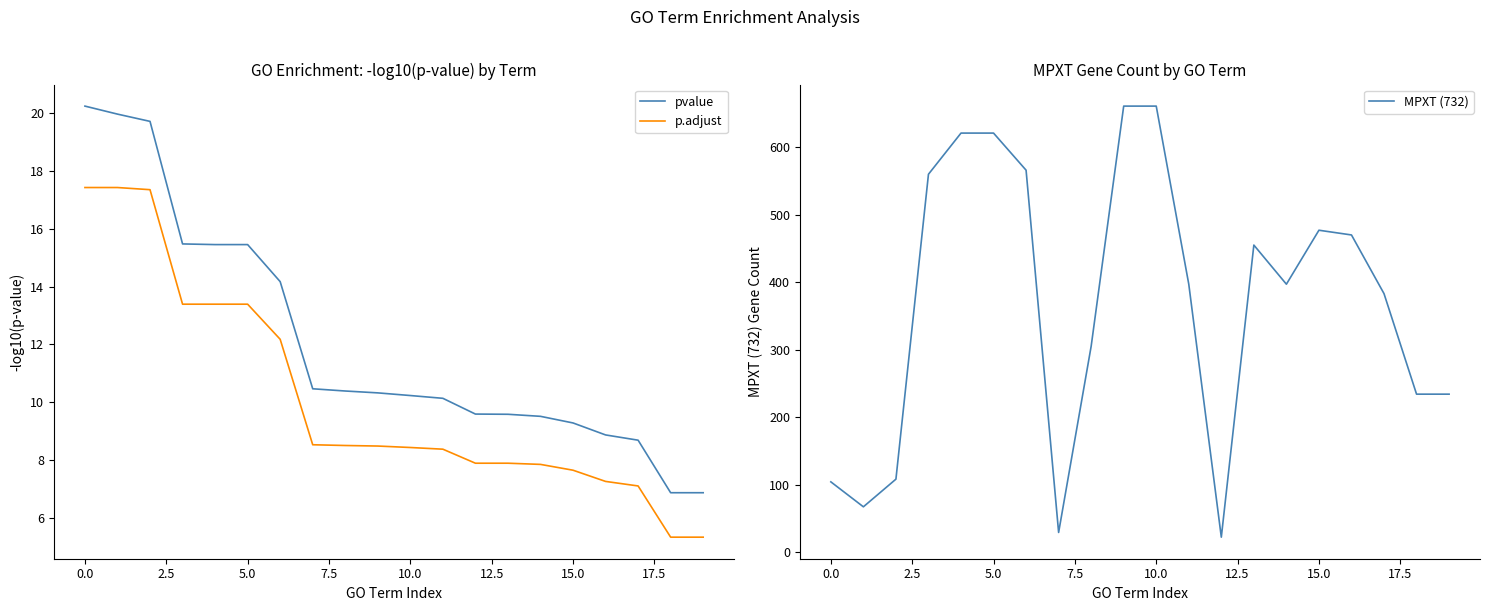

True or false: pvalue and p.adjust intersect in this chart.

False